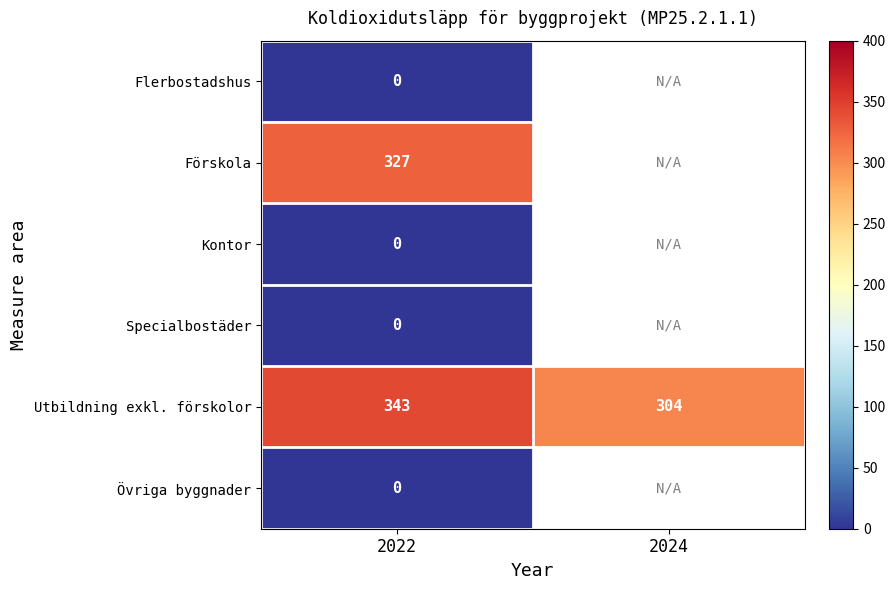

Count the number of categories in the chart.

2